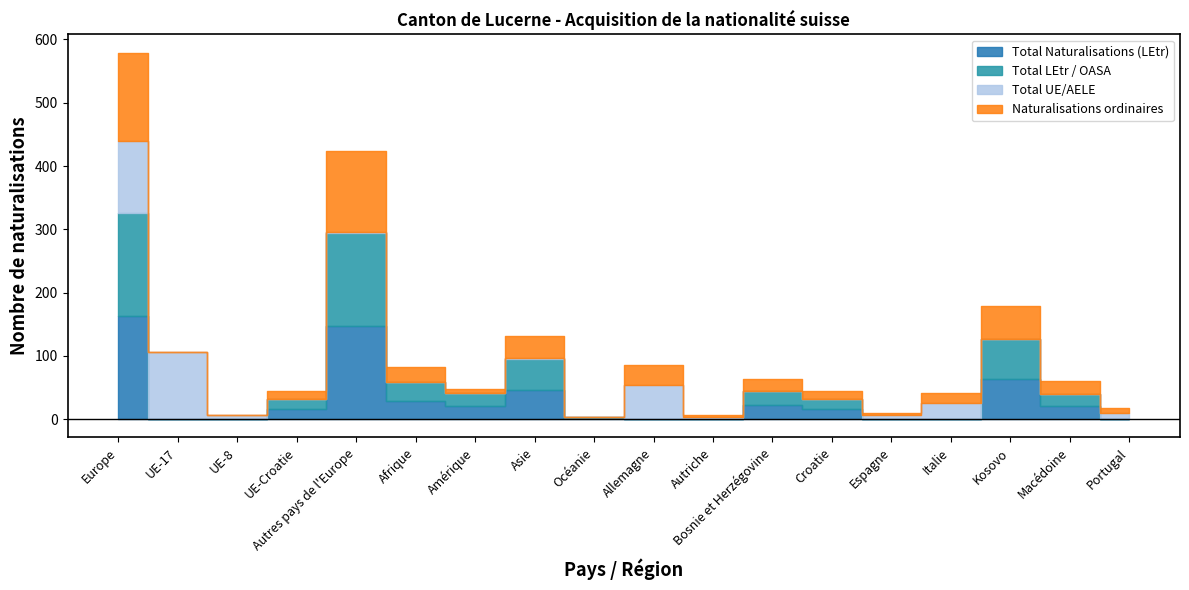

How many lines are shown in the chart?

4